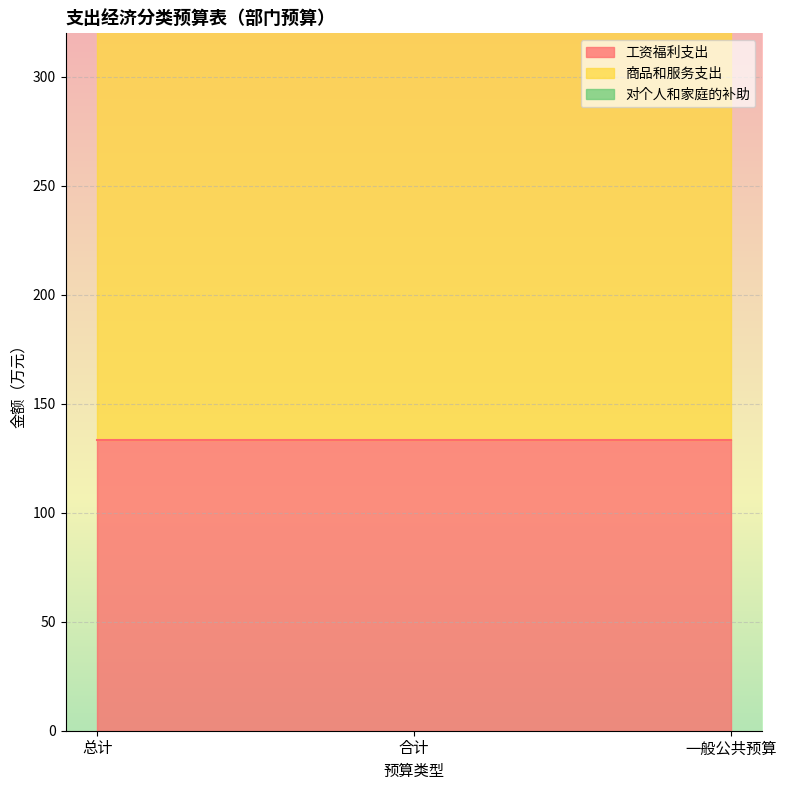

List the series in order of their overall mean, lowest first.

对个人和家庭的补助, 工资福利支出, 商品和服务支出